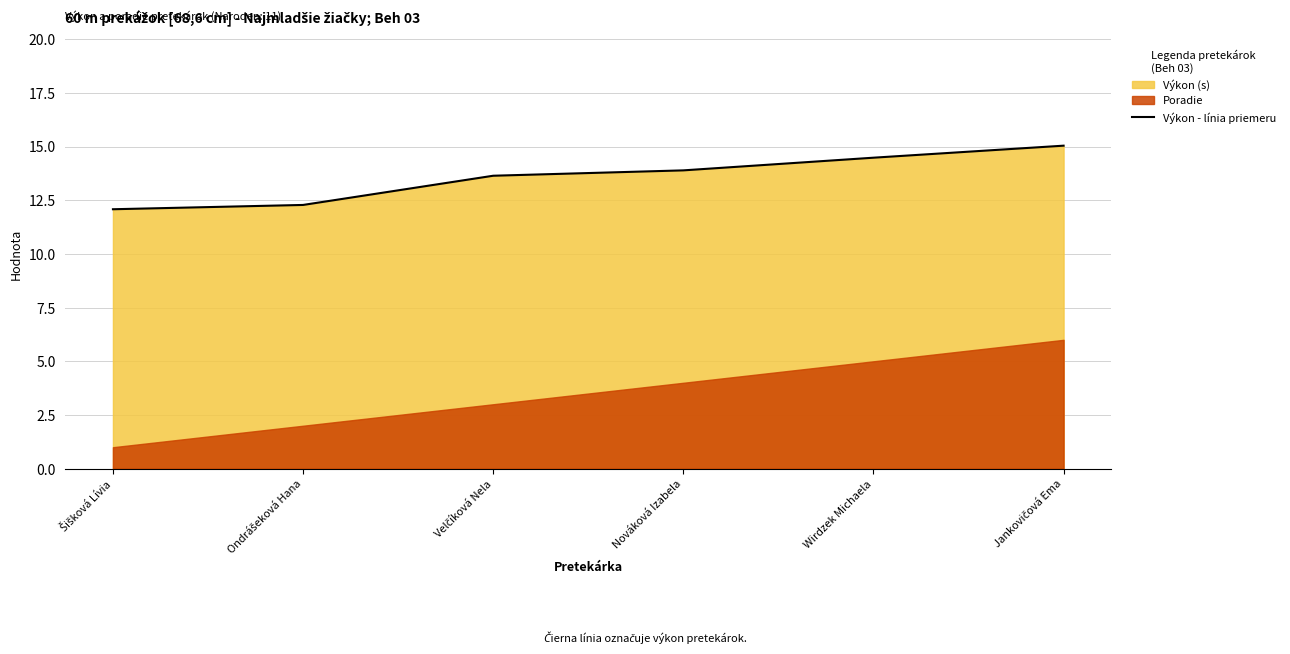

Rank the categories by value from highest to lowest.

Jankovičová Ema, Wirdzek Michaela, Nováková Izabela, Velčíková Nela, Ondrášeková Hana, Šišková Lívia